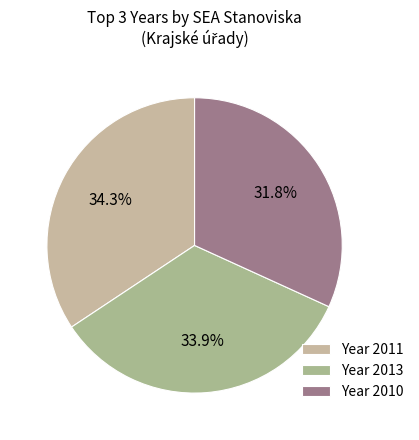

How many segments does this pie chart have?

3